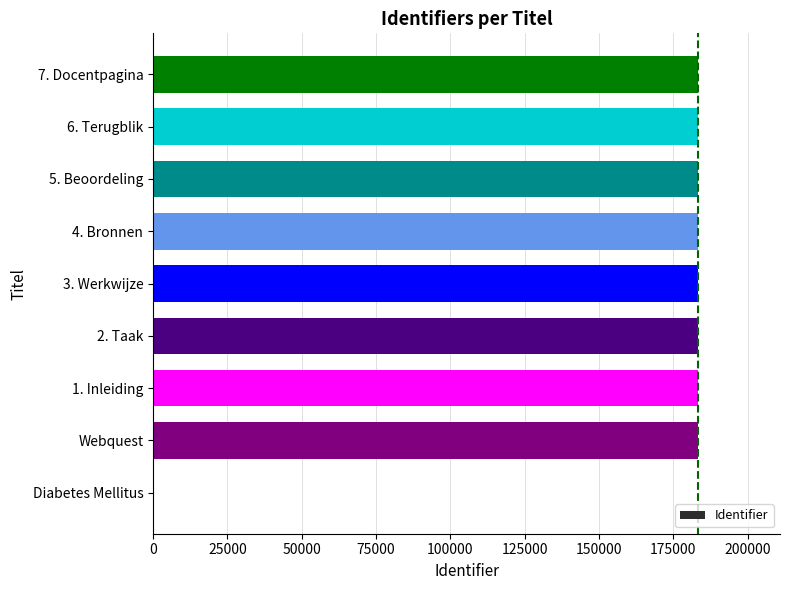

How many data points does each series have?

9